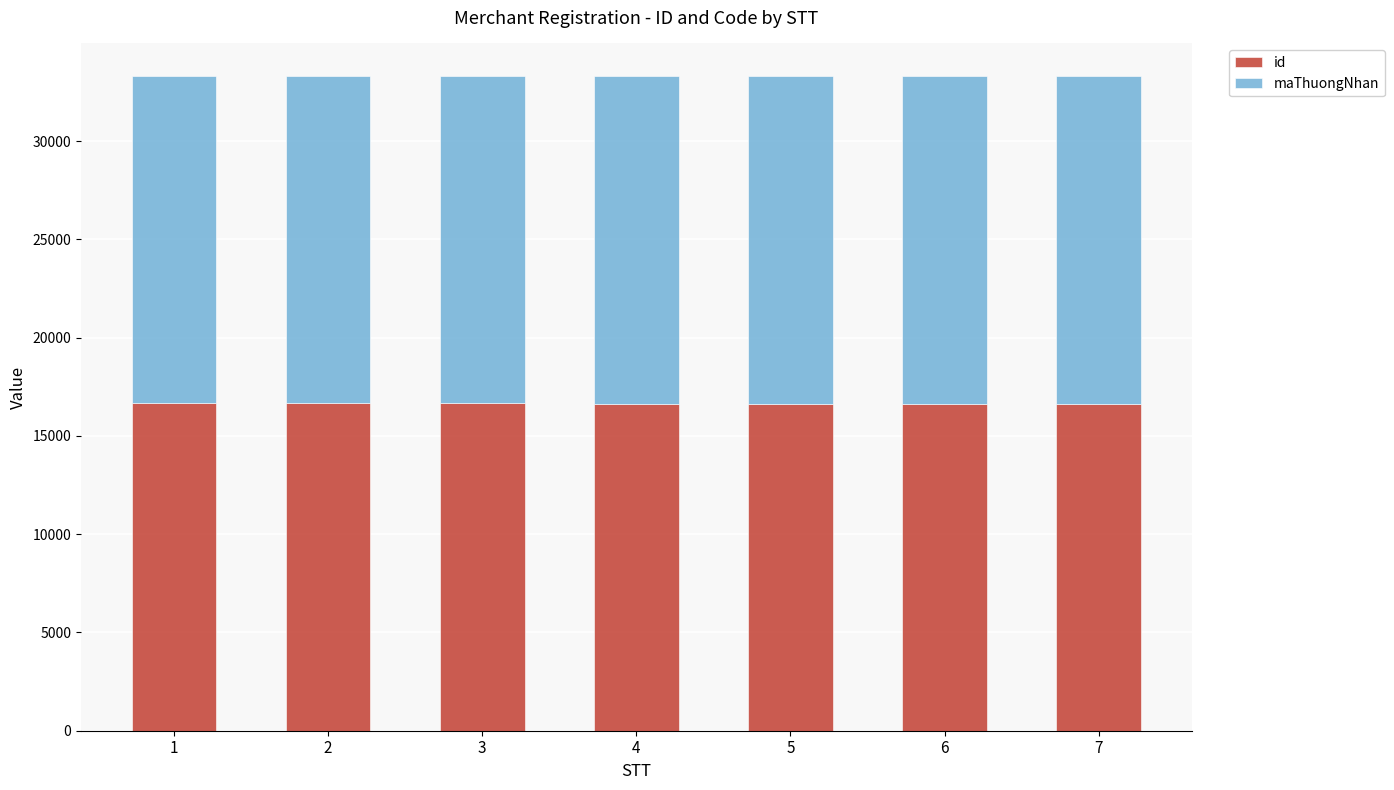

What is the total value across all series at 6?

33302